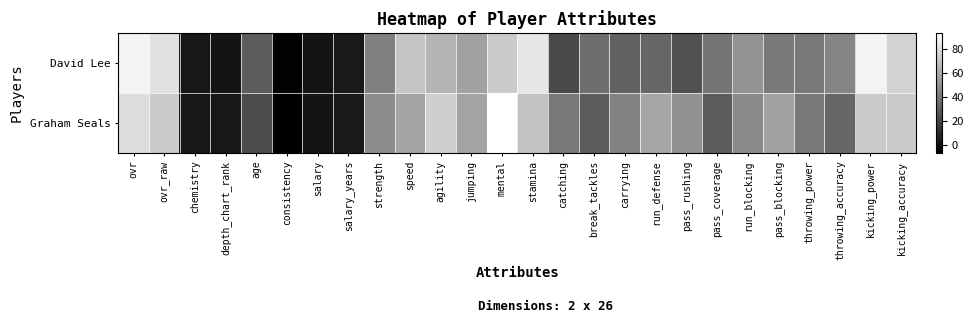

Reading left to right, transcribe all the data shown in this chart.

David Lee: ovr=88	ovr_raw=81	chemistry=2	depth_chart_rank=1	age=29	consistency=-6	salary=1	salary_years=3	strength=43	speed=70	agility=64	jumping=56	mental=72	stamina=83	catching=22	break_tackles=36	carrying=31	run_defense=33	pass_rushing=25	pass_coverage=39	run_blocking=51	pass_blocking=41	throwing_power=40	throwing_accuracy=45	kicking_power=88	kicking_accuracy=76
Graham Seals: ovr=79	ovr_raw=72	chemistry=2	depth_chart_rank=2	age=23	consistency=-7	salary=1	salary_years=3	strength=48	speed=57	agility=74	jumping=57	mental=93	stamina=69	catching=40	break_tackles=29	carrying=44	run_defense=58	pass_rushing=50	pass_coverage=29	run_blocking=47	pass_blocking=56	throwing_power=41	throwing_accuracy=33	kicking_power=72	kicking_accuracy=72